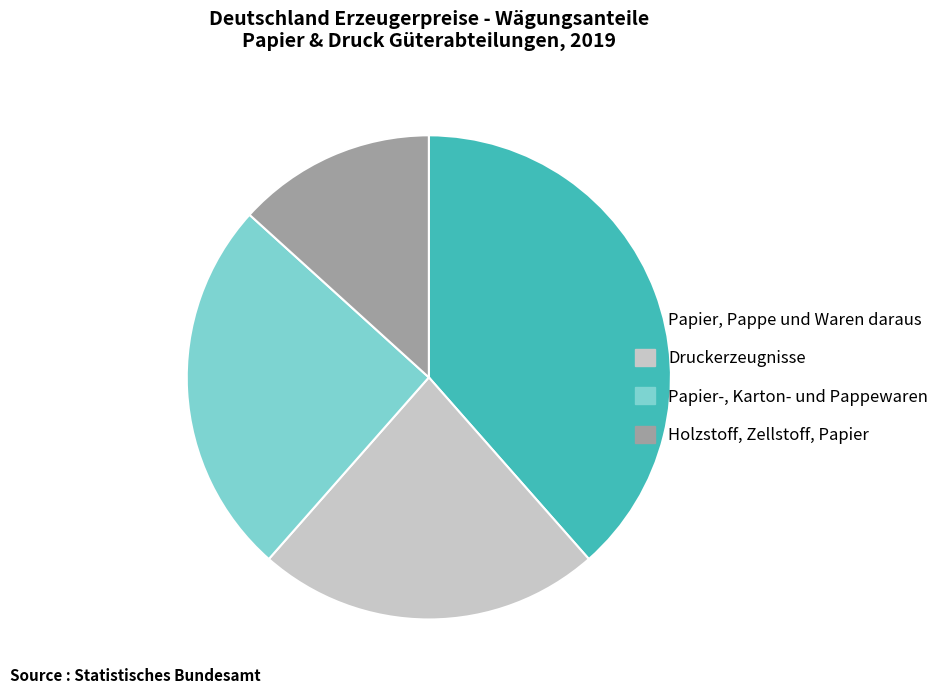

Does any single category account for the majority?

No